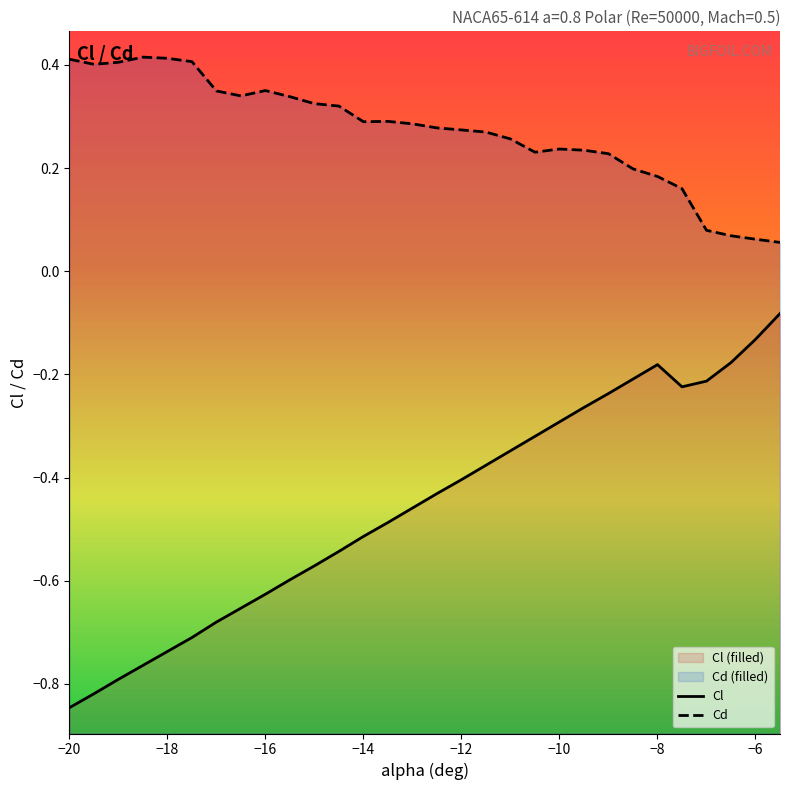

Between -11 and -18.5, which is larger?

-11